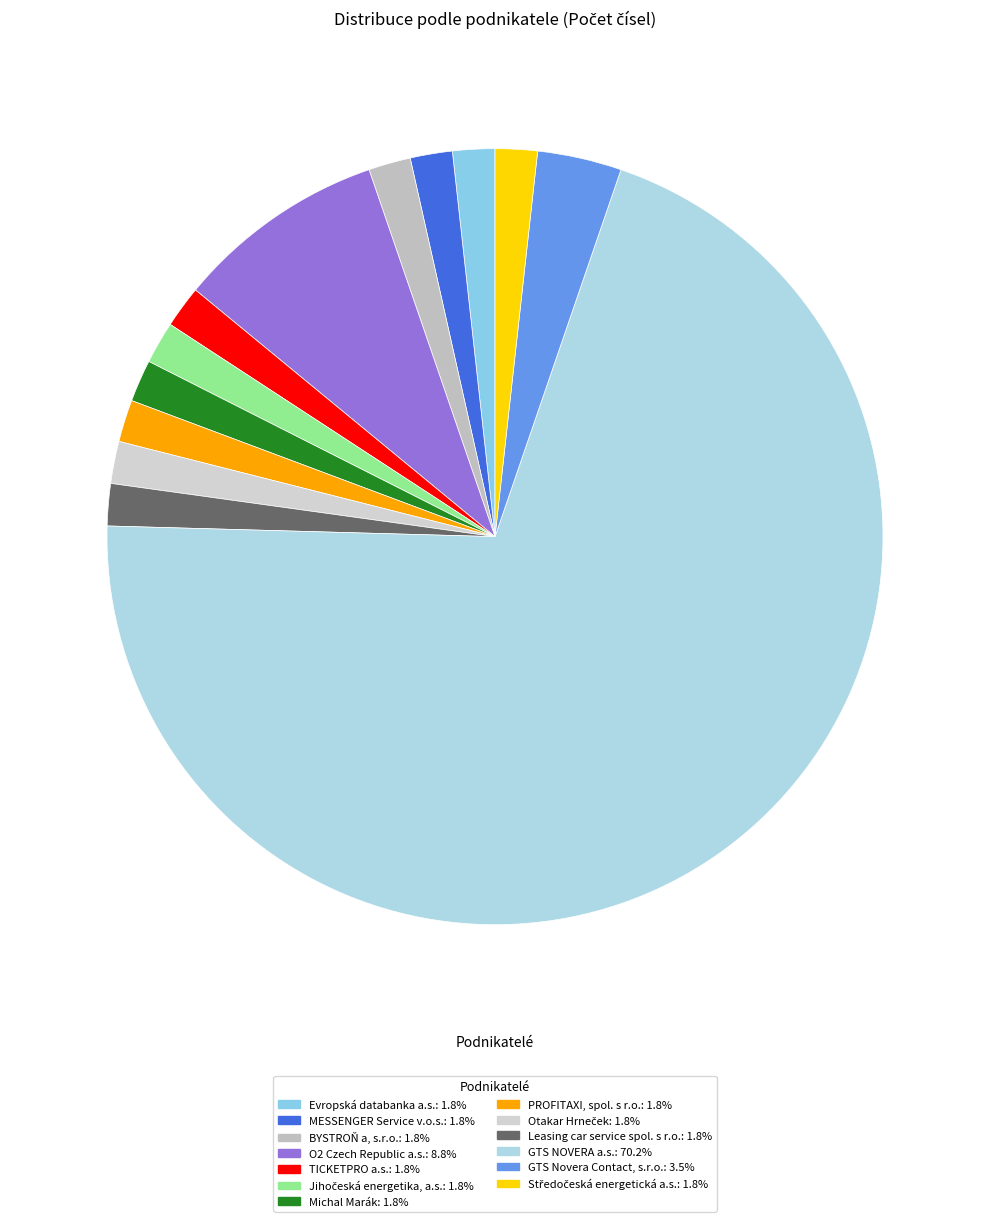

Does GTS NOVERA a.s. represent more than half of the total?

Yes